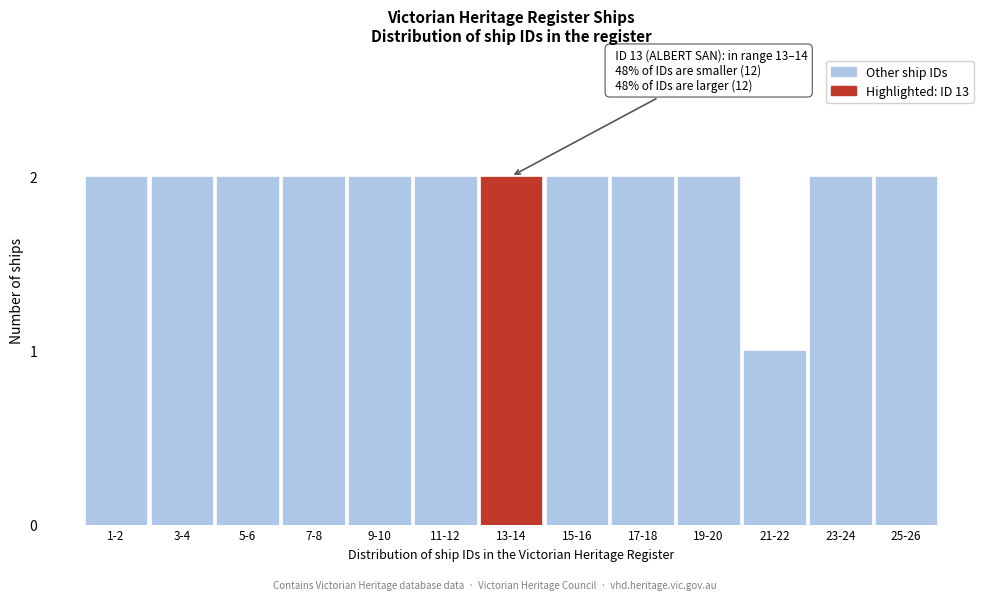

Reading left to right, extract all data points from this chart.

1-2=2	3-4=2	5-6=2	7-8=2	9-10=2	11-12=2	13-14=2	15-16=2	17-18=2	19-20=2	21-22=1	23-24=2	25-26=2